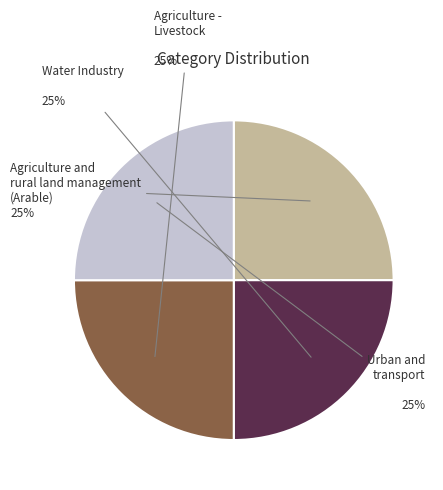

To the nearest percent, what is the average slice percentage?

25%